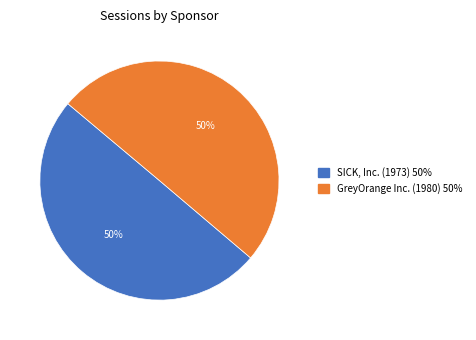

What is the ratio of the value at SICK, Inc. (1973) to the value at GreyOrange Inc. (1980)?

1.0